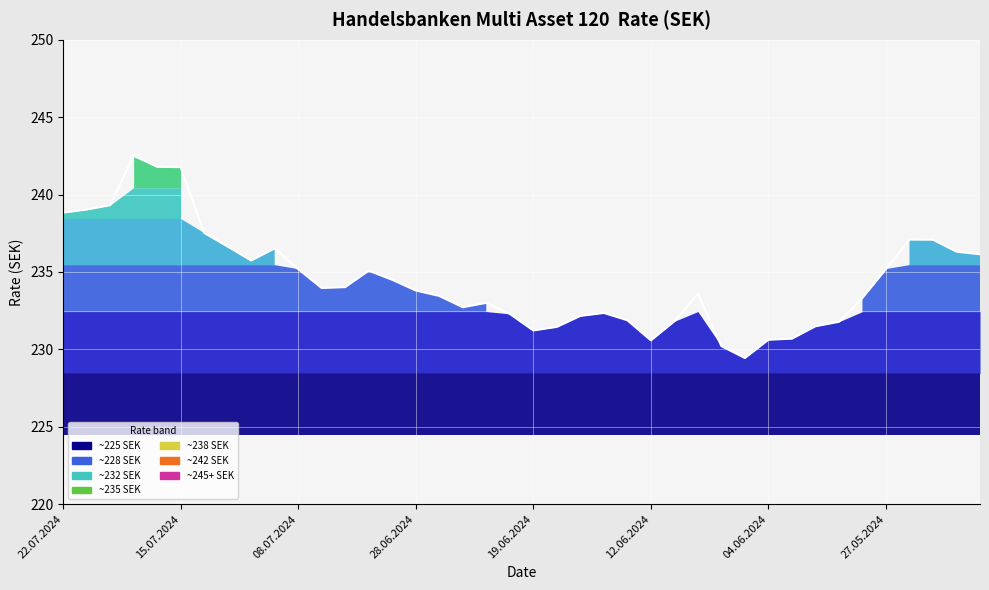

What is the value of the 13th point from the left?

234.0